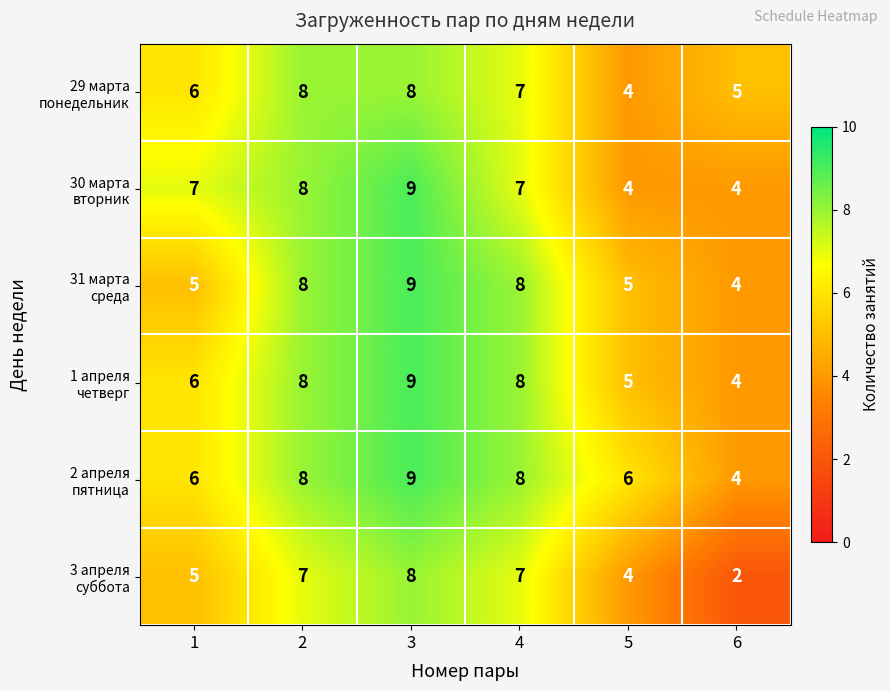

What is the spread (max minus min) of values at 6?

3